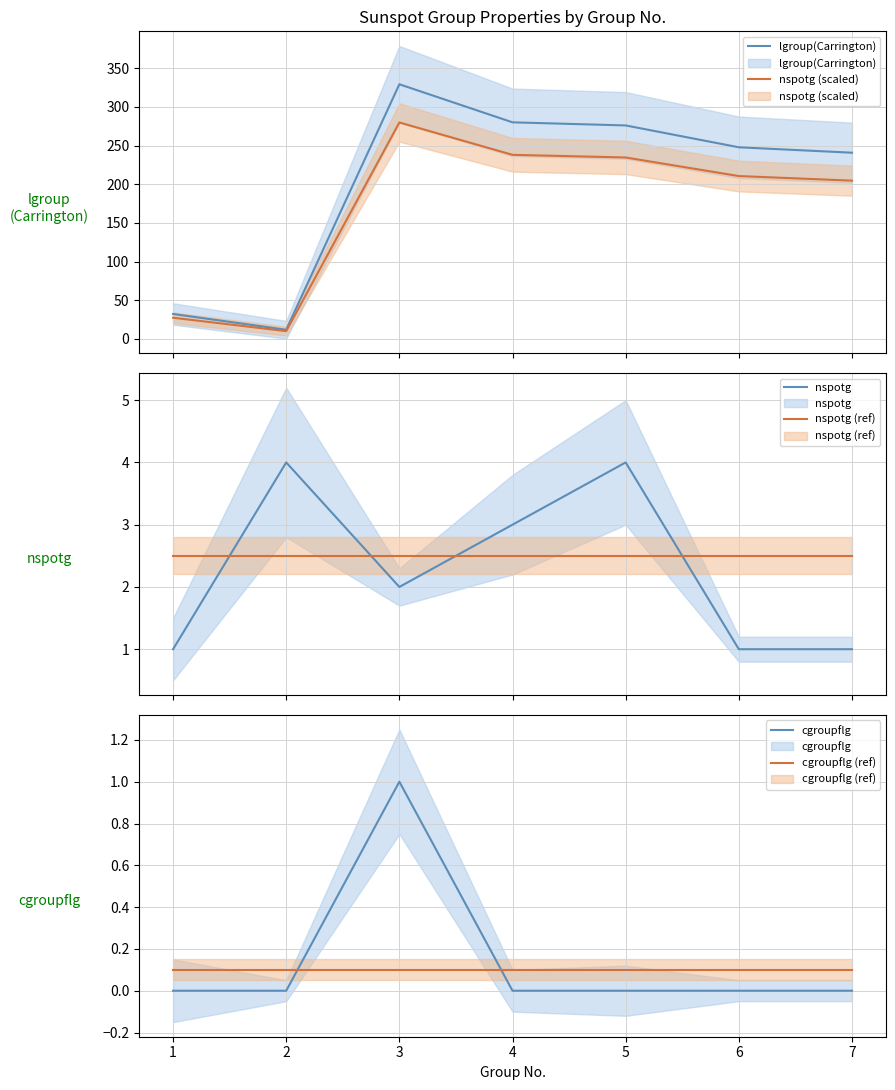

What is the highest value of the cgroupflg (ref) series?

0.1